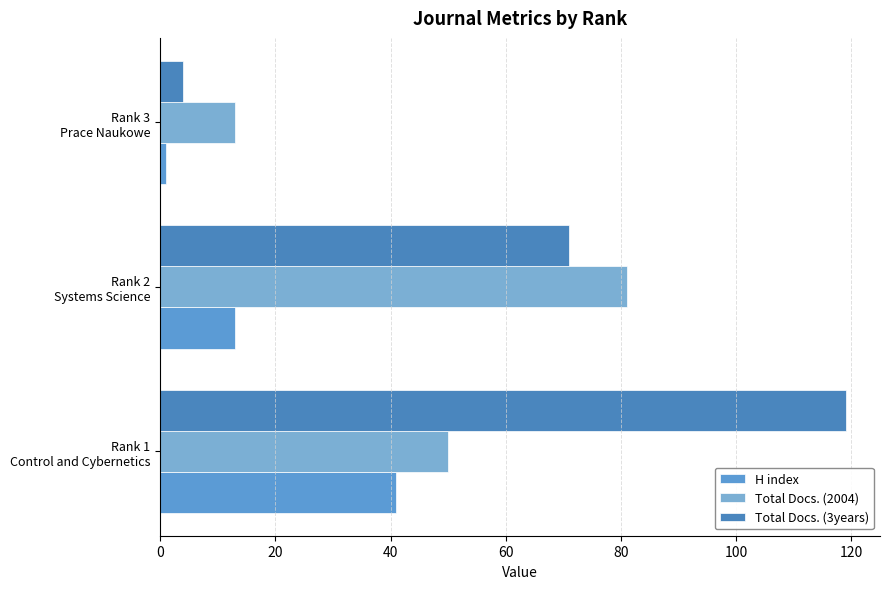

What is the value of the H index bar at the 2nd from the left?

13